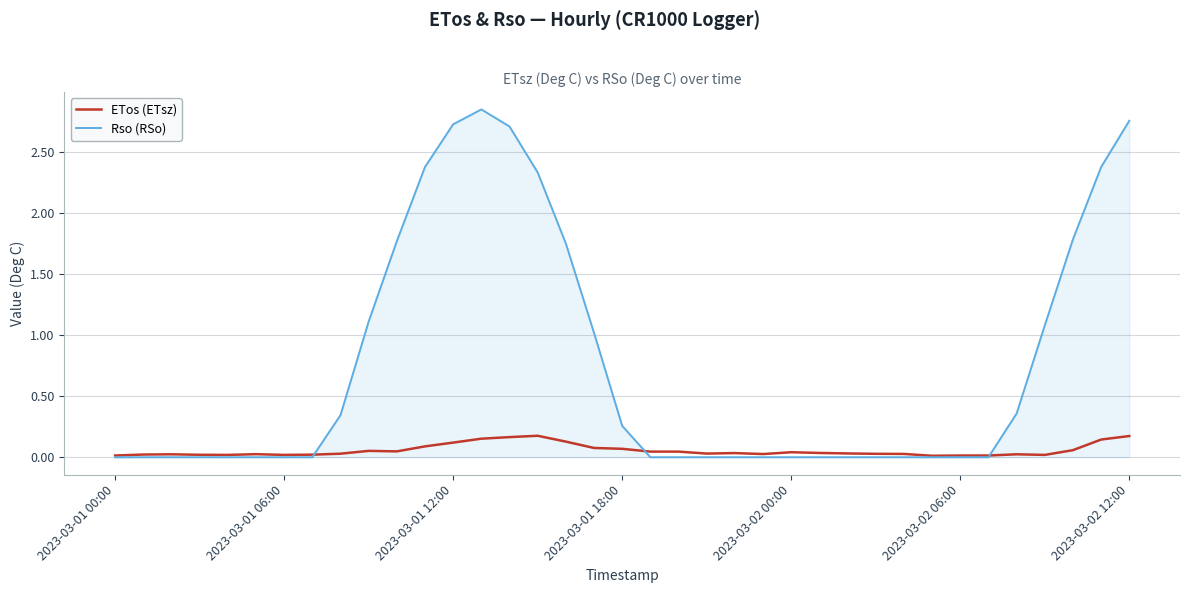

Which series ends up on top after the final intersection of Rso (RSo) and ETos (ETsz)?

Rso (RSo)